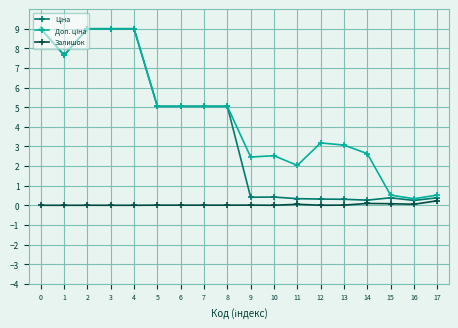

True or false: Залишок has more than 1 interior local peaks.

True